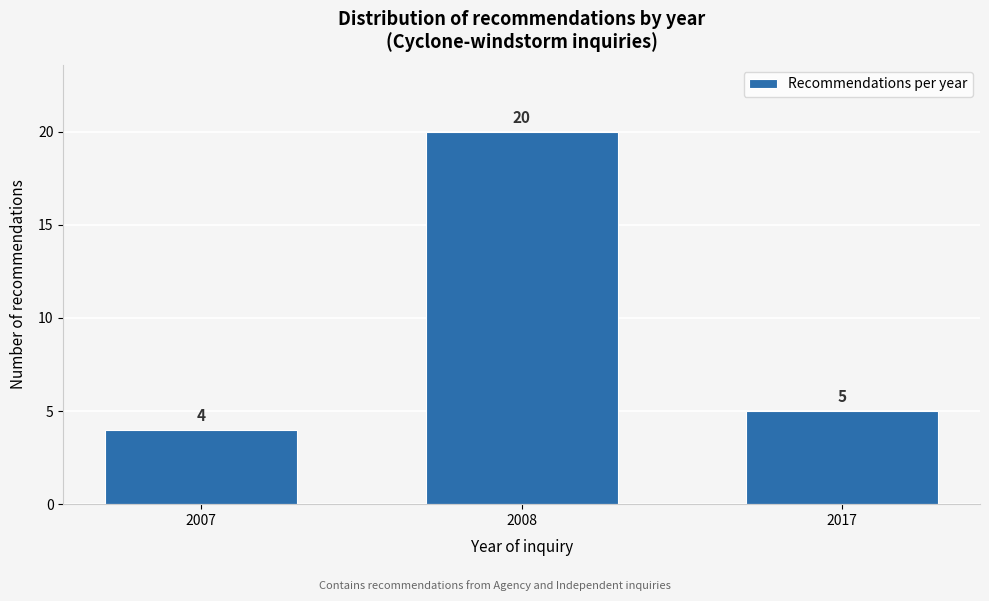

Reading left to right, what are all the values shown in this chart?

2007=4	2008=20	2017=5